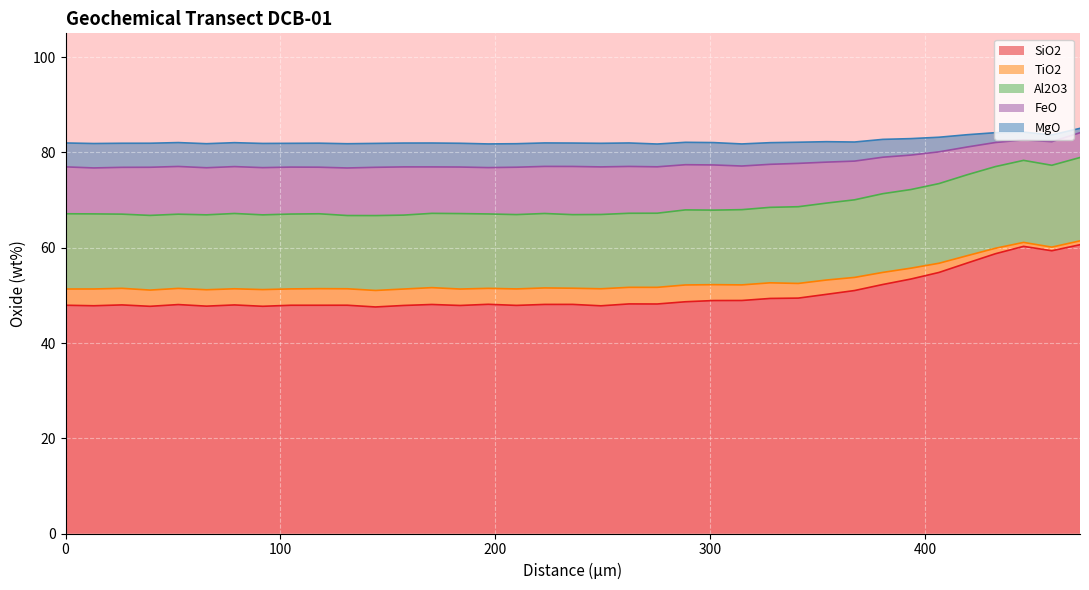

At which label is FeO closest to 56?

393.45589333494416